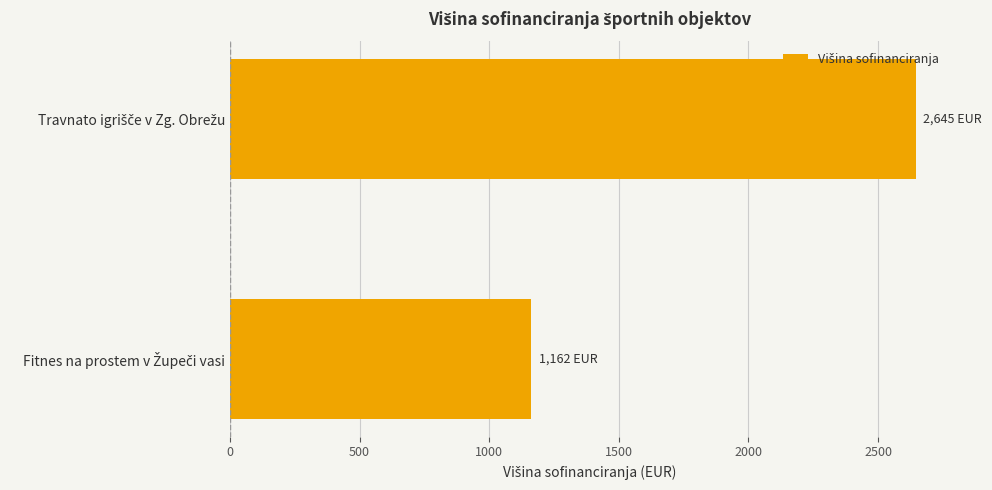

Reading top to bottom, extract all data points from this chart.

2645.0	1161.6